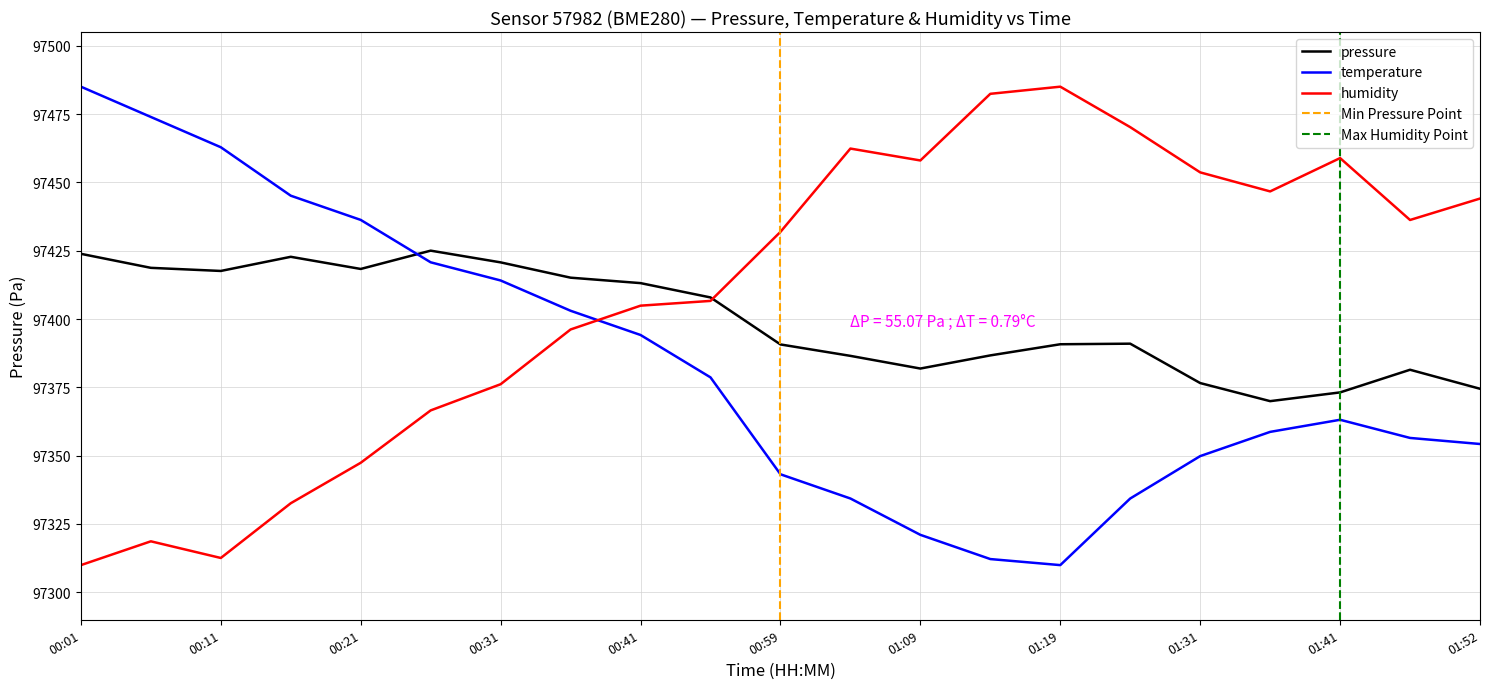

Between 01:31 and 01:14, which is larger?

01:14